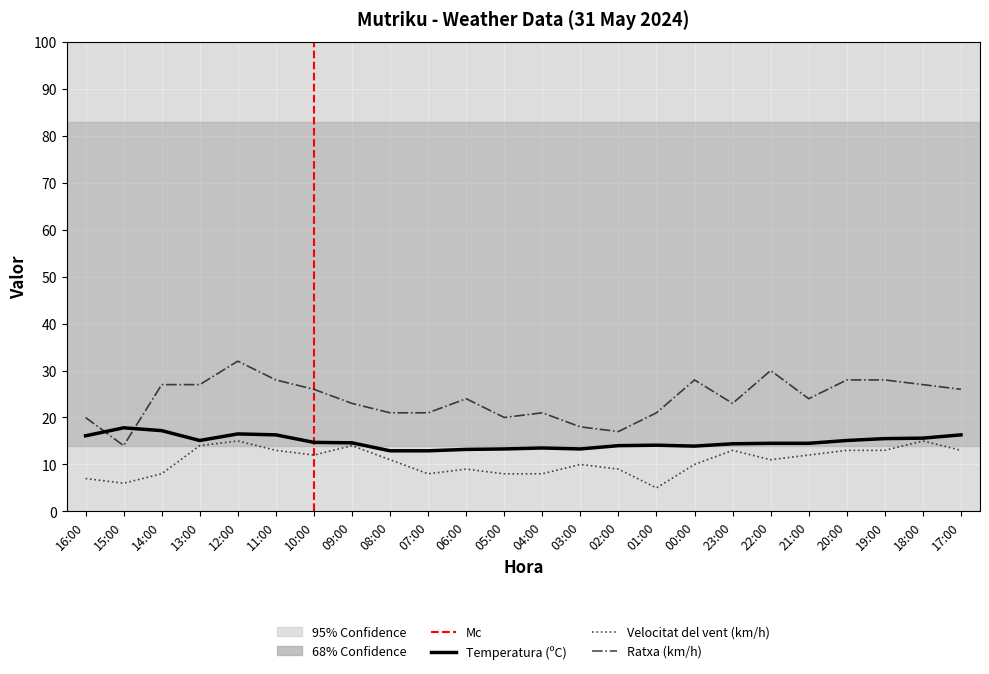

What is the average value of the Temperatura (ºC) series?

14.8